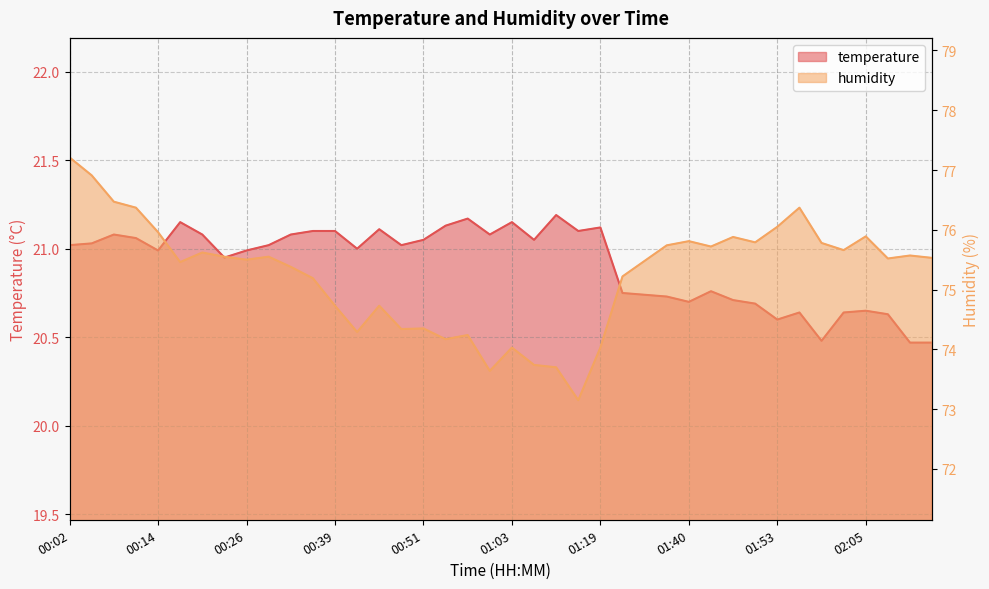

What is the difference between the maximum and minimum values in the humidity series?

4.1